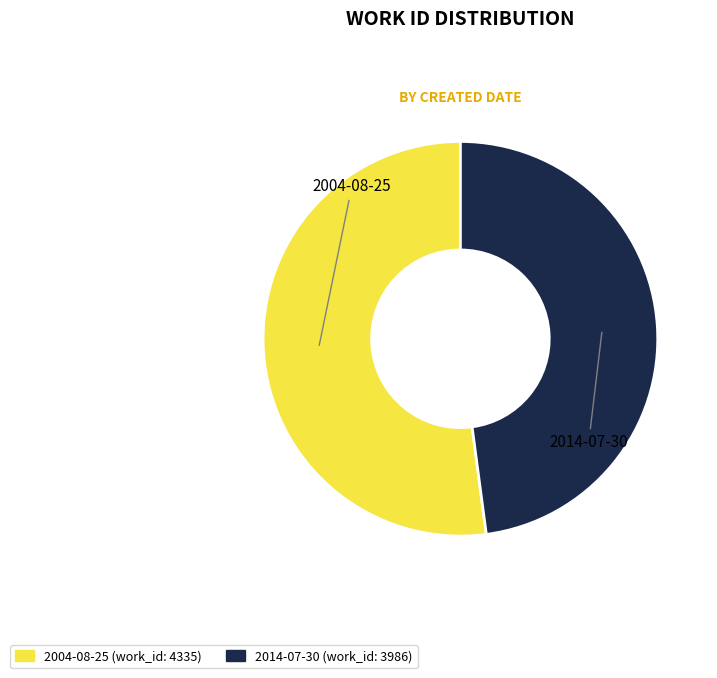

How many slices are in this pie chart?

2